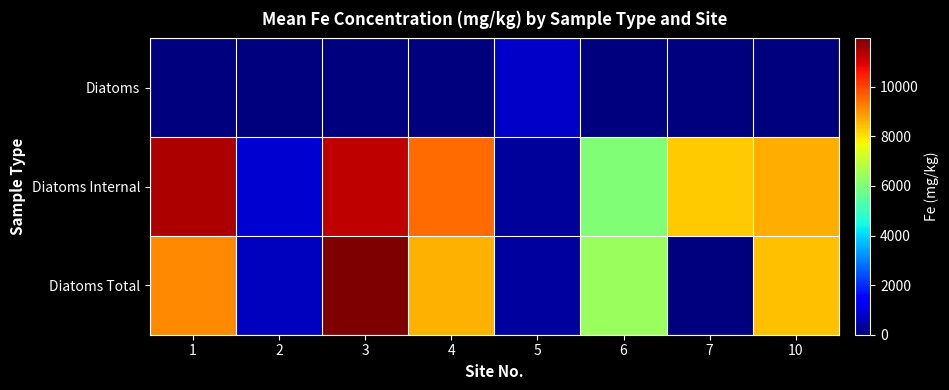

At how many categories does at least one series exceed 5149?

6